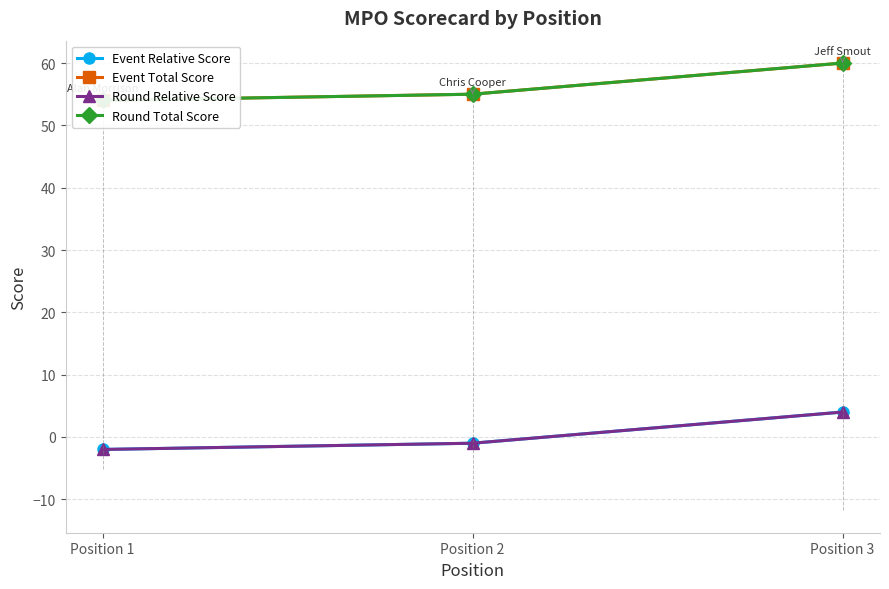

The value of Round Total Score at Position 3 is 60. True or false?

True